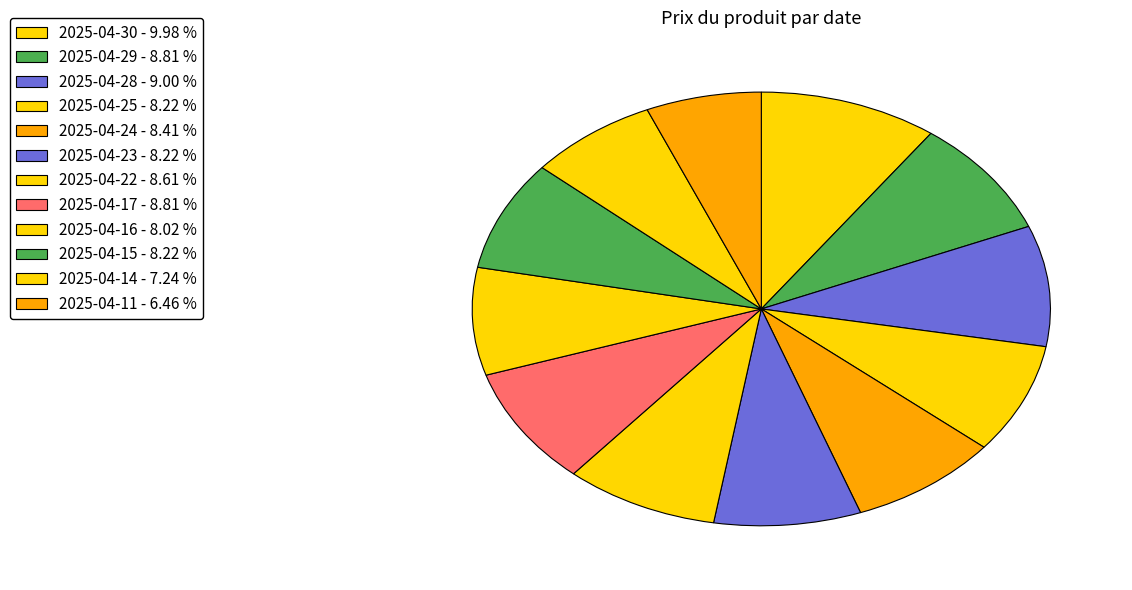

Which slice is the largest?

2025-04-30